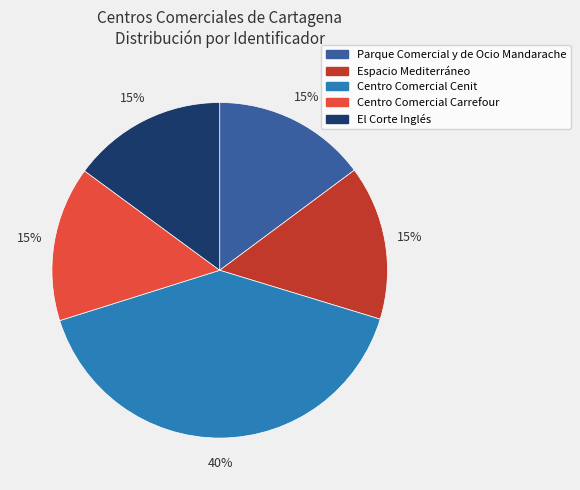

To the nearest percent, what percentage of the pie is Parque Comercial y de Ocio Mandarache?

15%